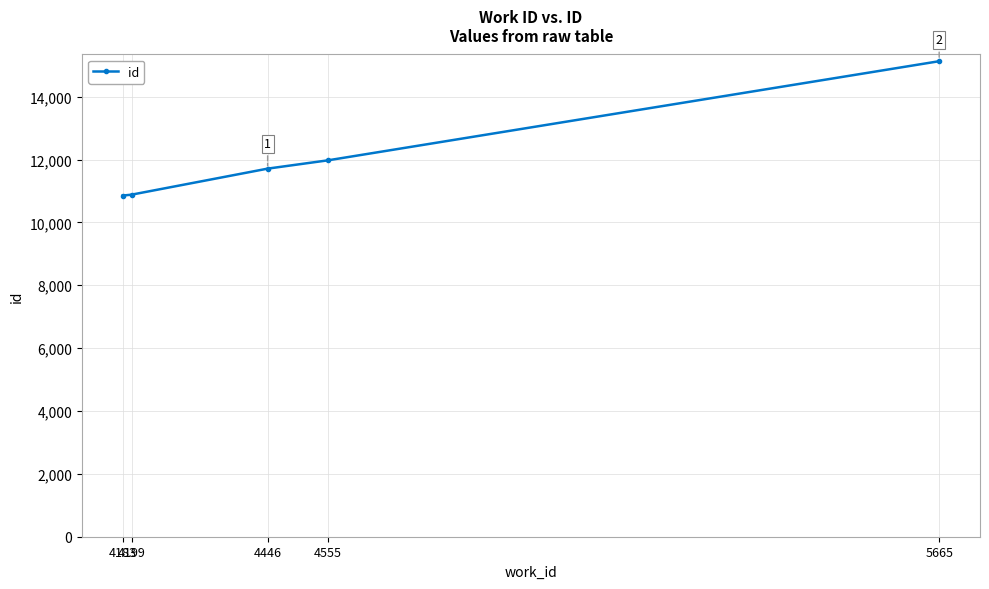

What is the difference between the values at 4555 and 4183?

1120